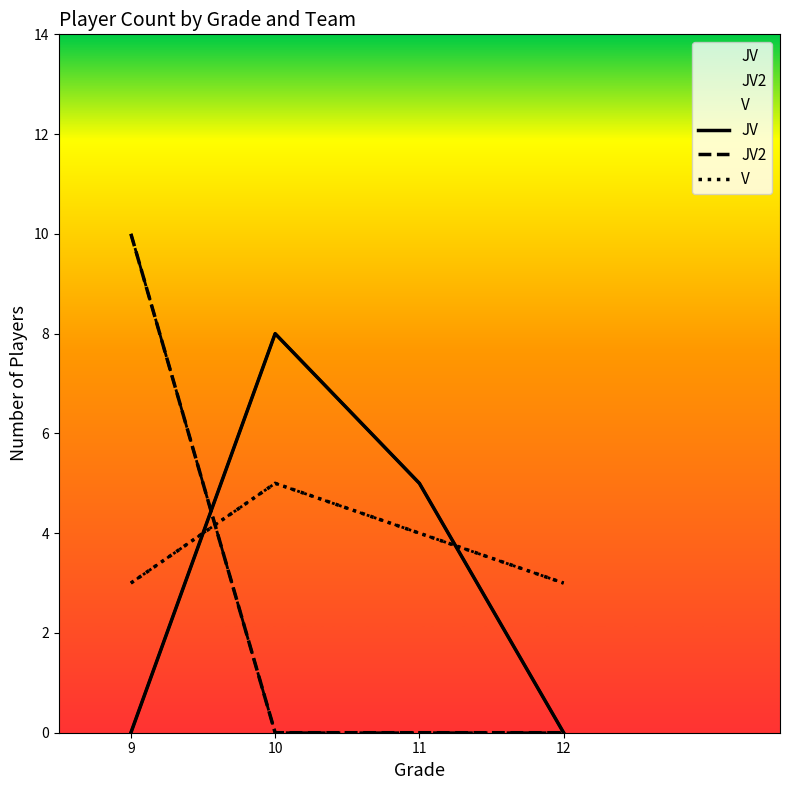

List the labels in order of JV value, largest first.

10, 11, 9, 12